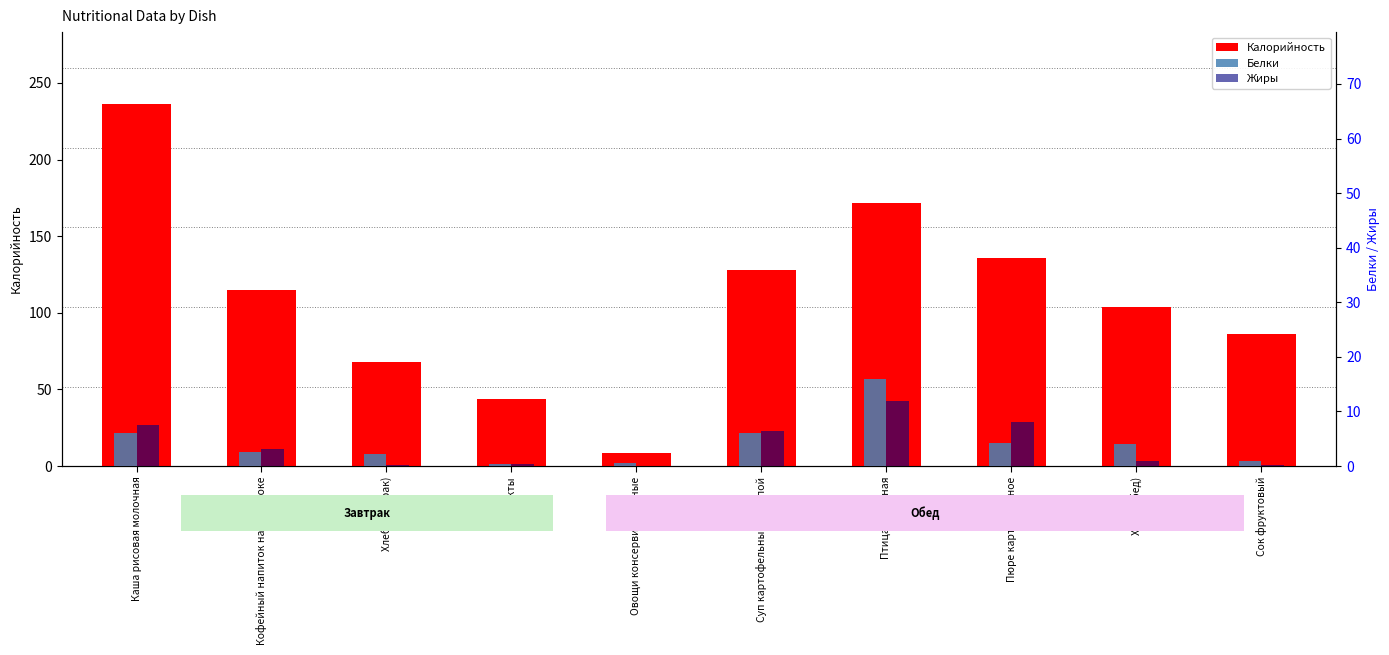

What is the sum of the Жиры values at Фрукты and Кофейный напиток на сг.молоке?

3.6